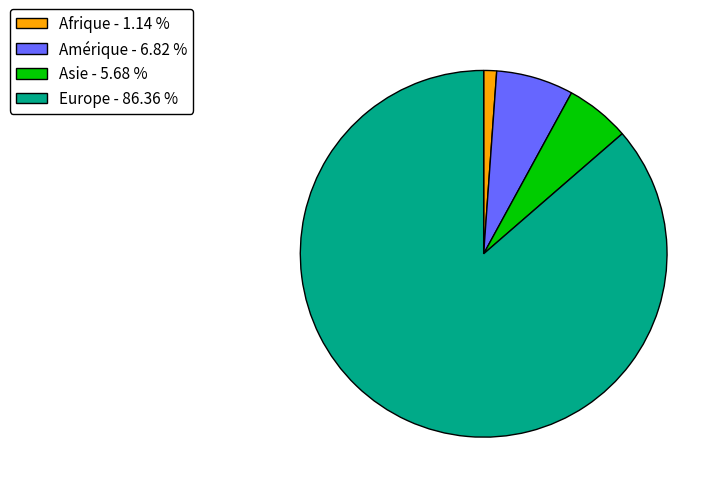

Is there any slice that represents more than half of the pie?

Yes